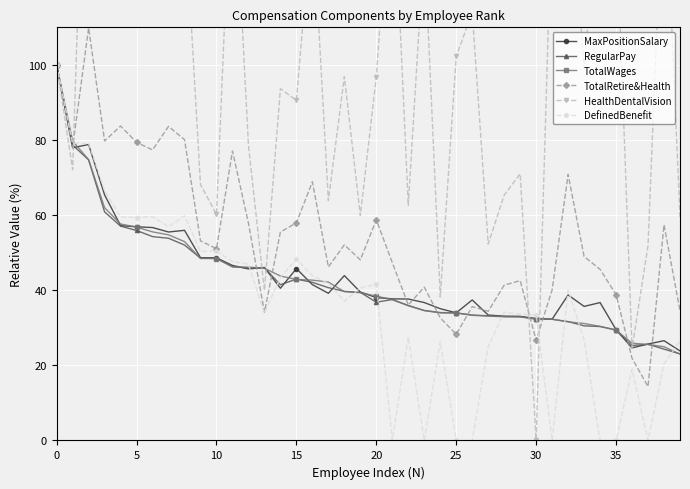

What are all the series names shown in the legend?

MaxPositionSalary, RegularPay, TotalWages, TotalRetire&Health, HealthDentalVision, DefinedBenefit